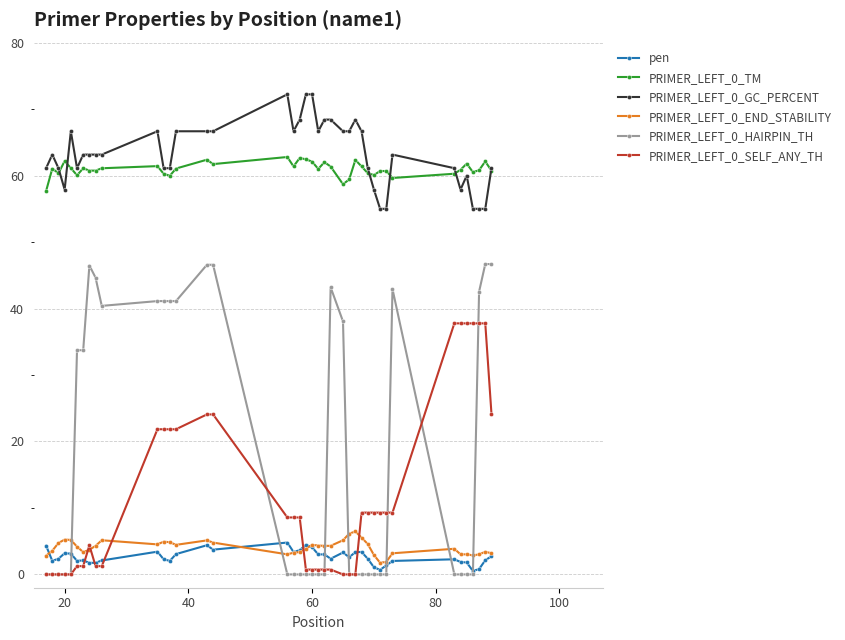

True or false: PRIMER_LEFT_0_GC_PERCENT has more than 2 interior local peaks.

True